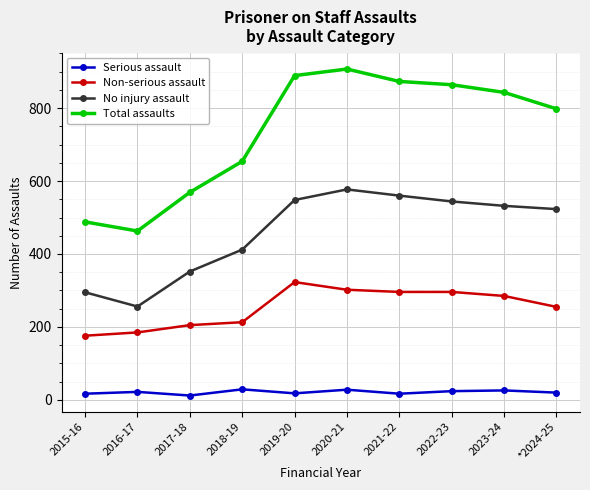

True or false: No injury assault and Serious assault cross at least once.

False